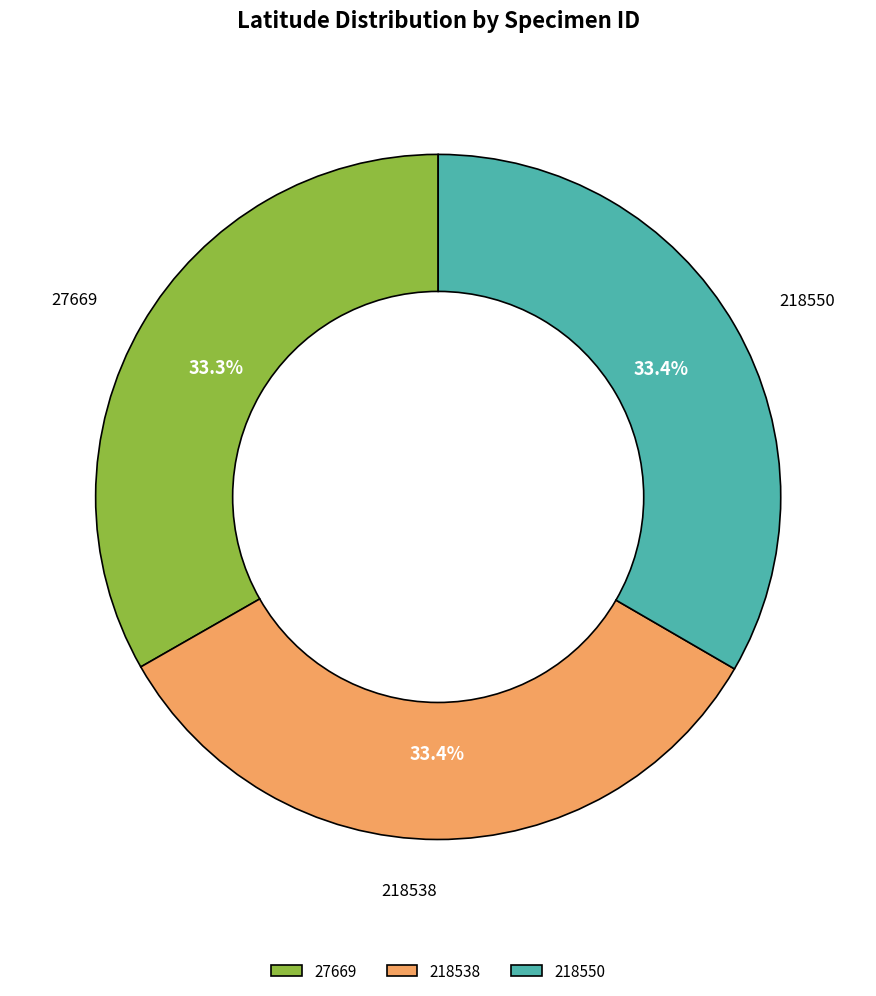

Is 27669 the majority of the pie?

No